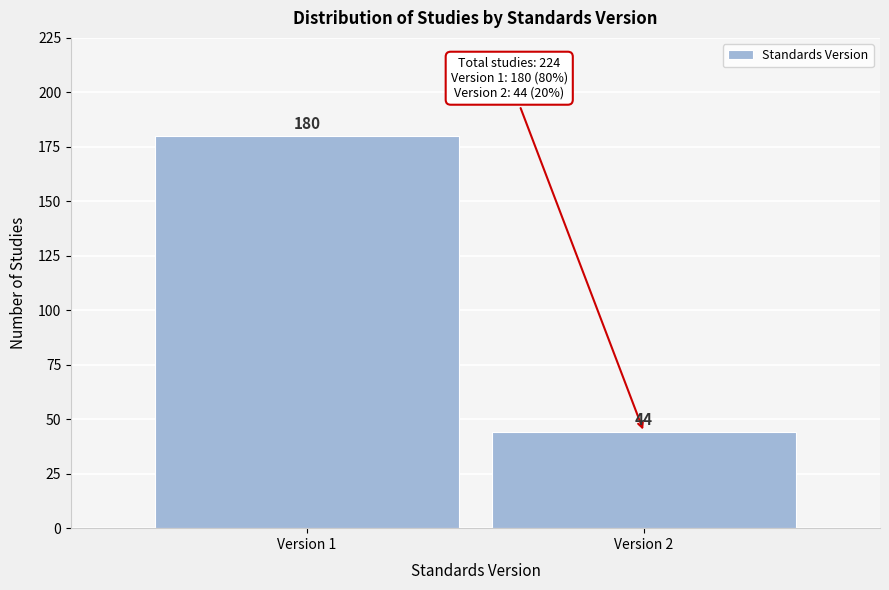

Reading left to right, transcribe all the data shown in this chart.

Version 1=180	Version 2=44